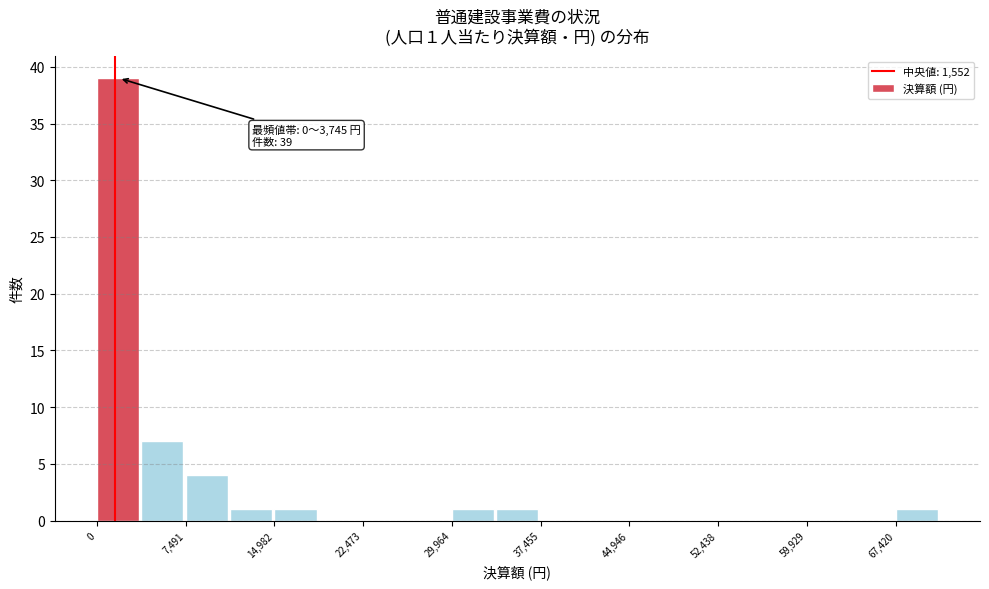

Read against the x-axis, roughly where is the centre of the tallest bar?

2000